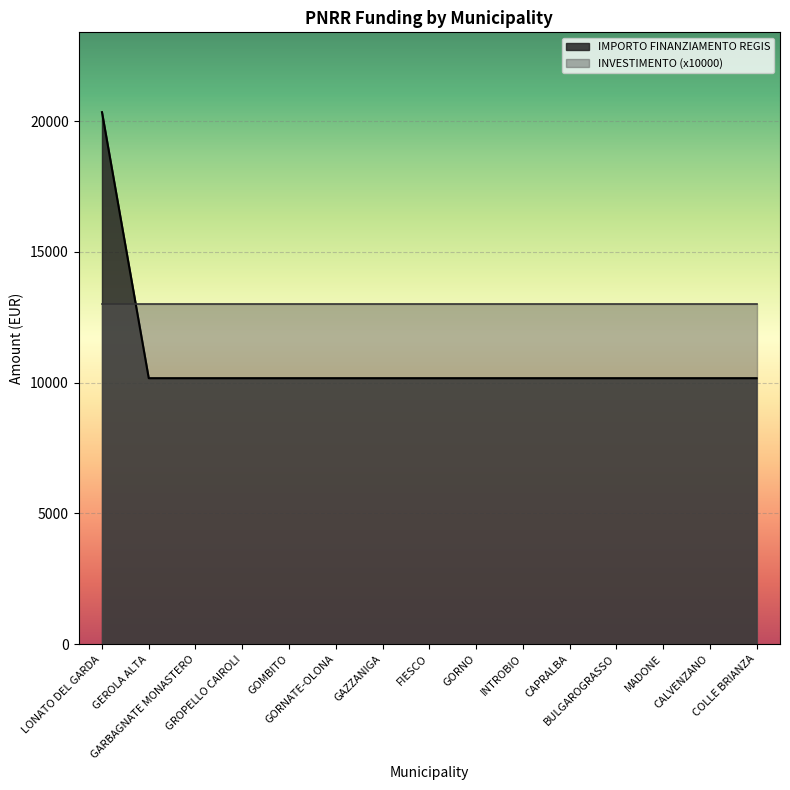

What is the sum of all values?

162752